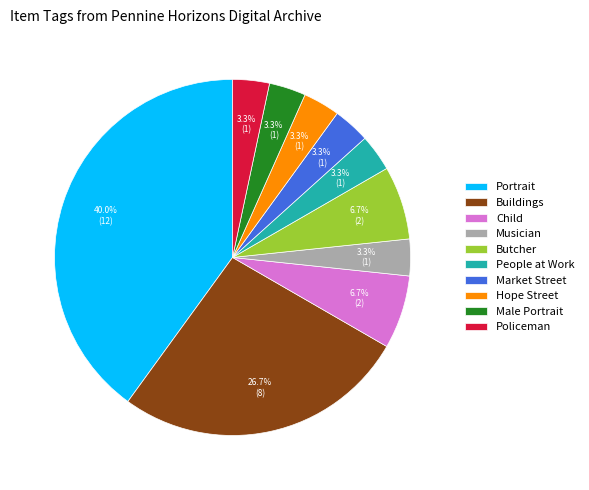

Combined, do Child and Male Portrait account for over 50%?

No